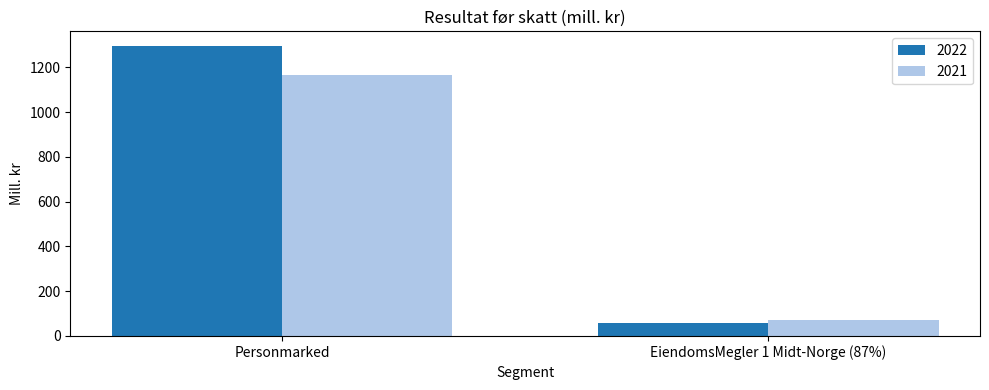

What position from the left is EiendomsMegler 1 Midt-Norge (87%)?

2